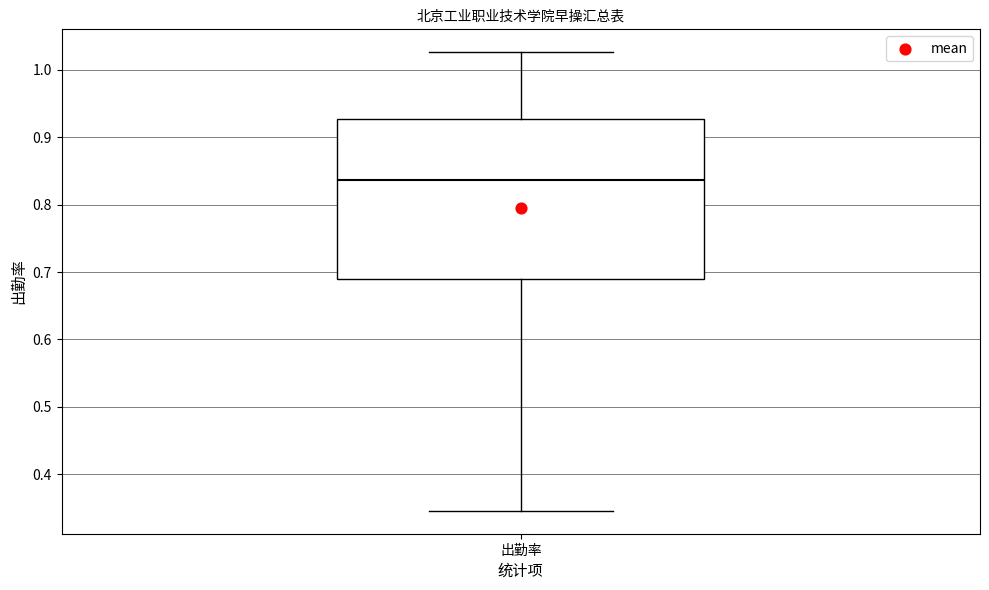

Read this box plot against the y-axis: the position of the median line, the range covered by the box, and the ends of both whiskers. The values are not printed on the chart, so give them approximately, as read against the axis.

median 0.84, box 0.69 to 0.93, whiskers 0.35 to 1.03